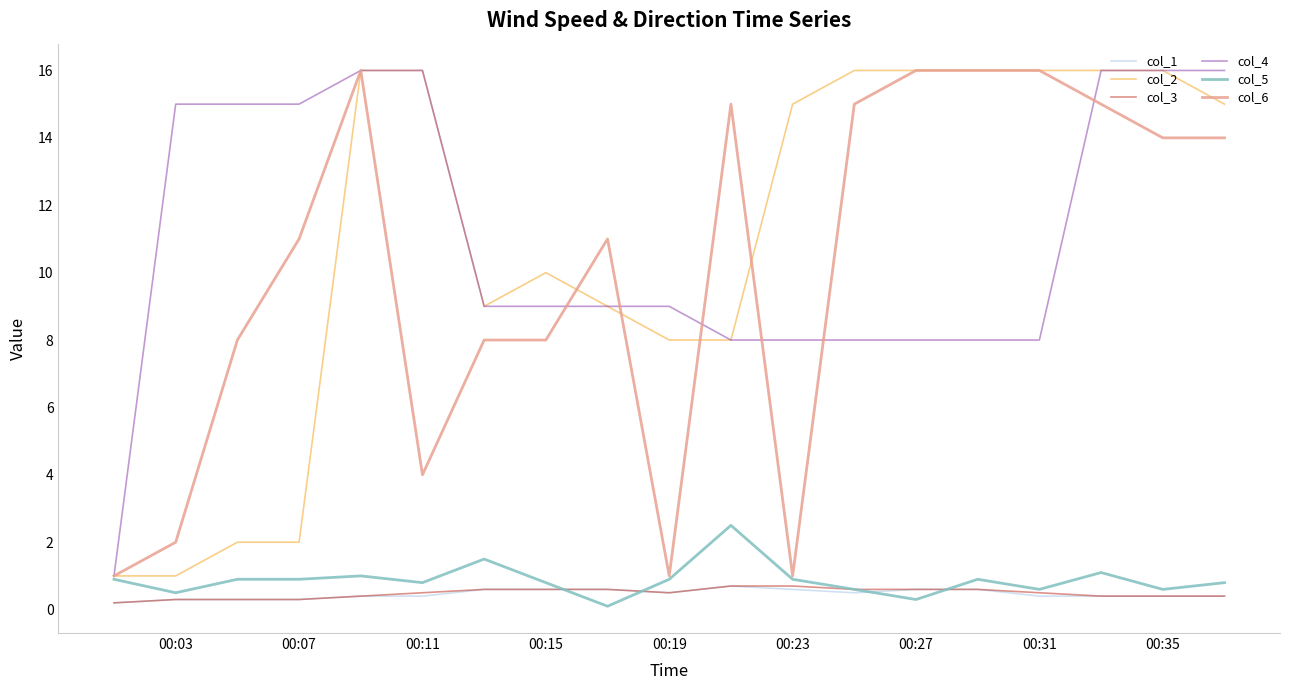

What is the lowest value of the col_6 series?

1.0